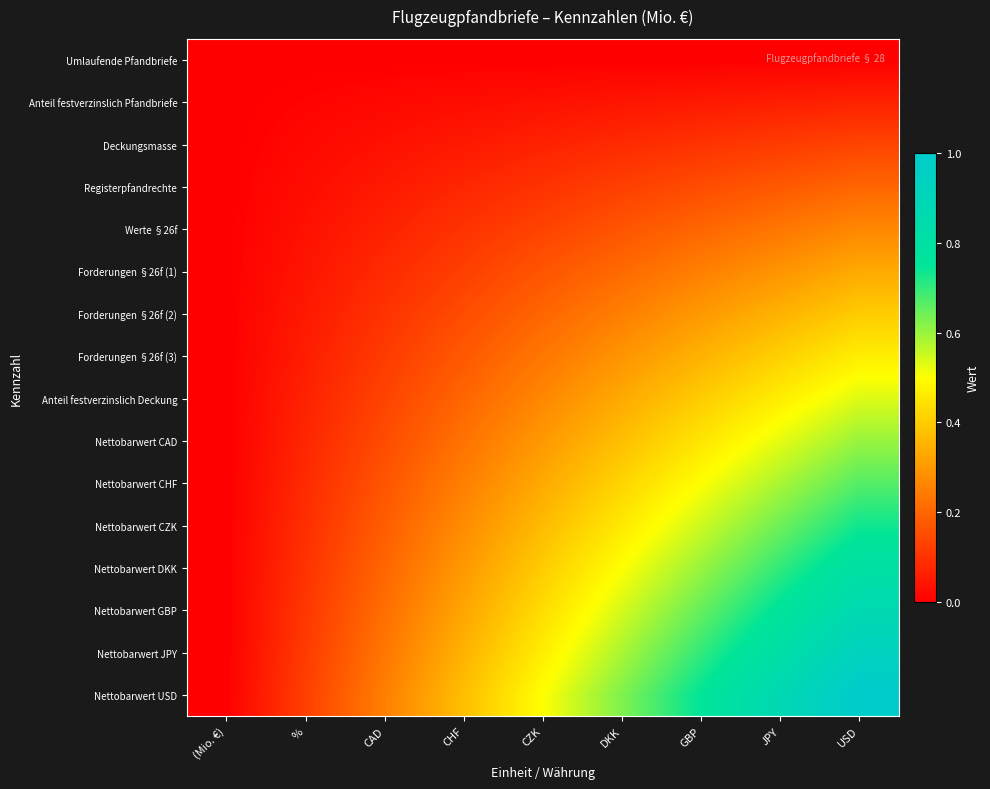

Which series has the largest range (max minus min)?

Nettobarwert USD